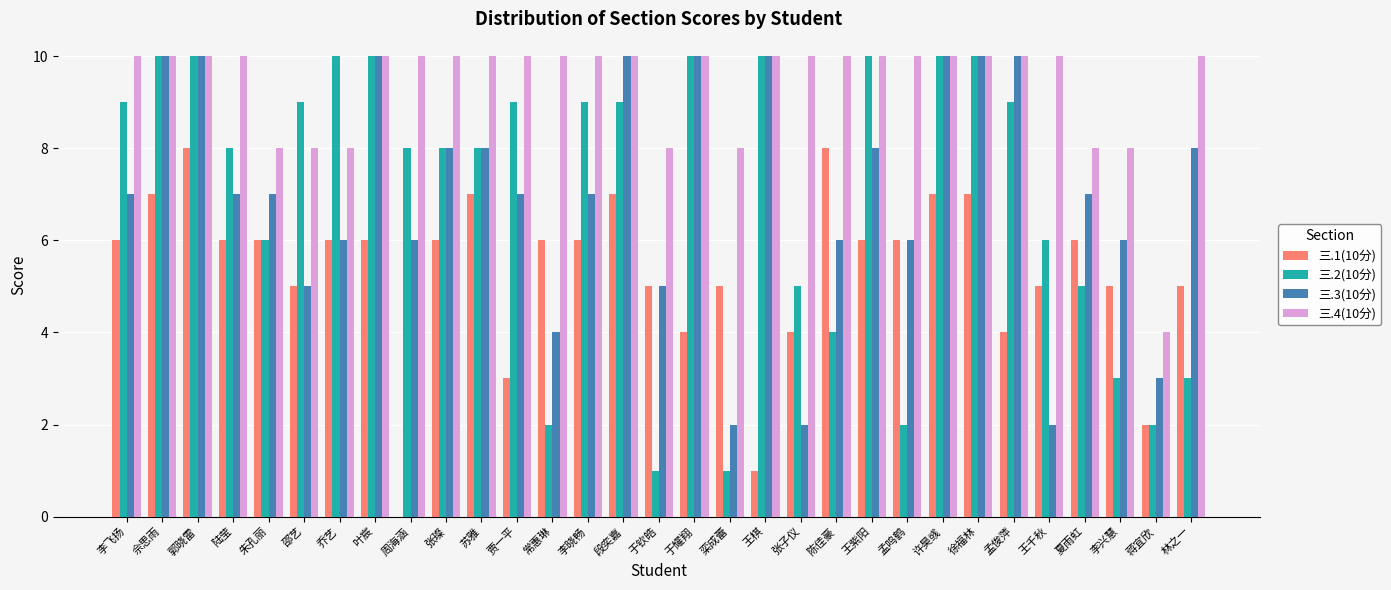

How many groups of bars are there?

31